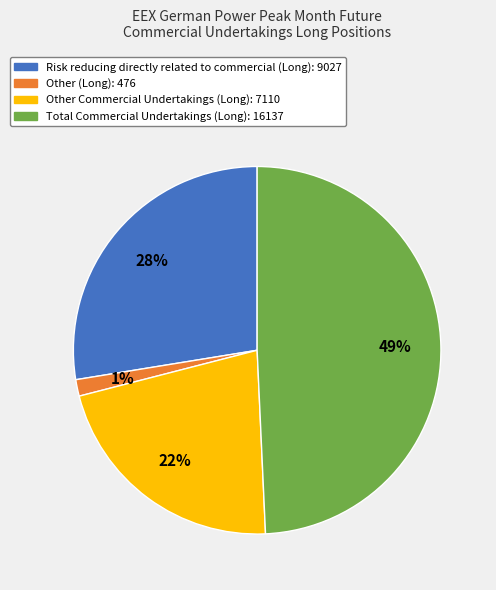

Is there a majority slice in this chart?

No